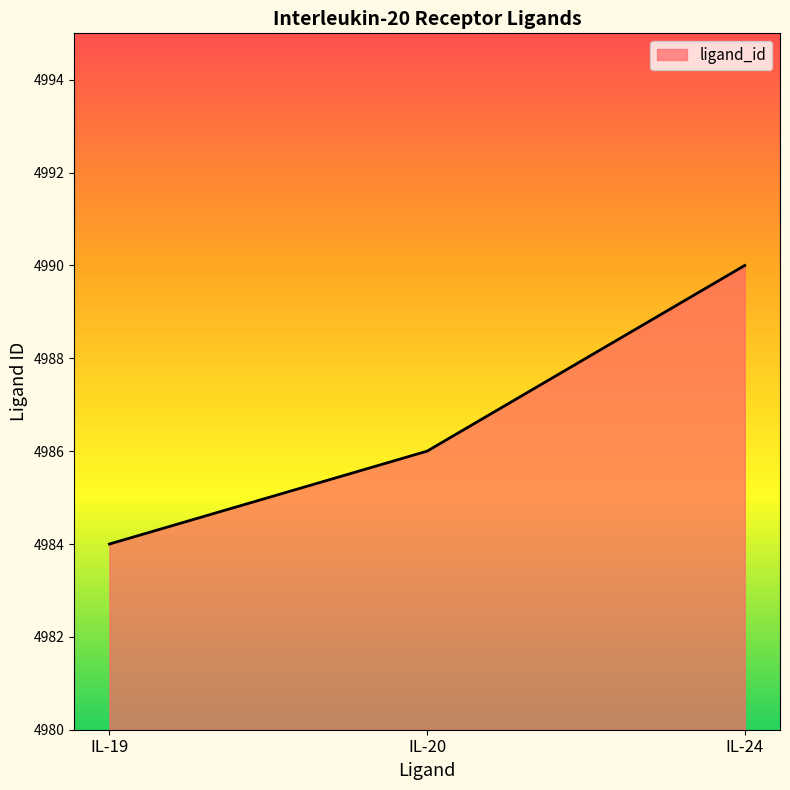

Between IL-19 and IL-20, which is larger?

IL-20